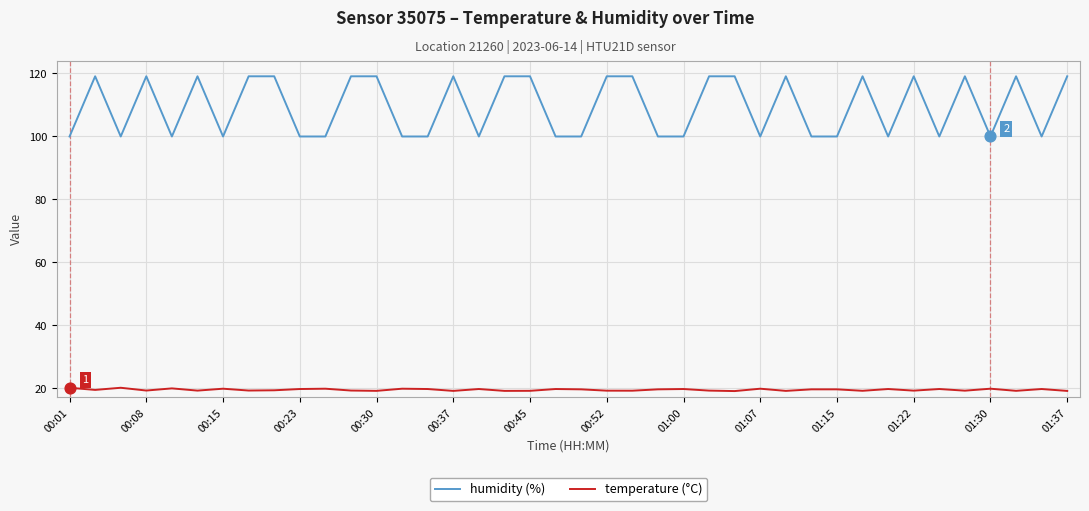

What are all the series names shown in the legend?

humidity (%), temperature (°C)